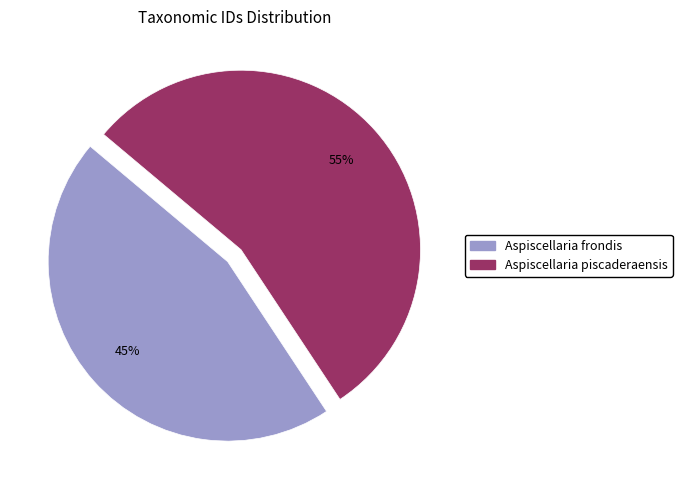

Which slice represents more than half of the pie?

Aspiscellaria piscaderaensis